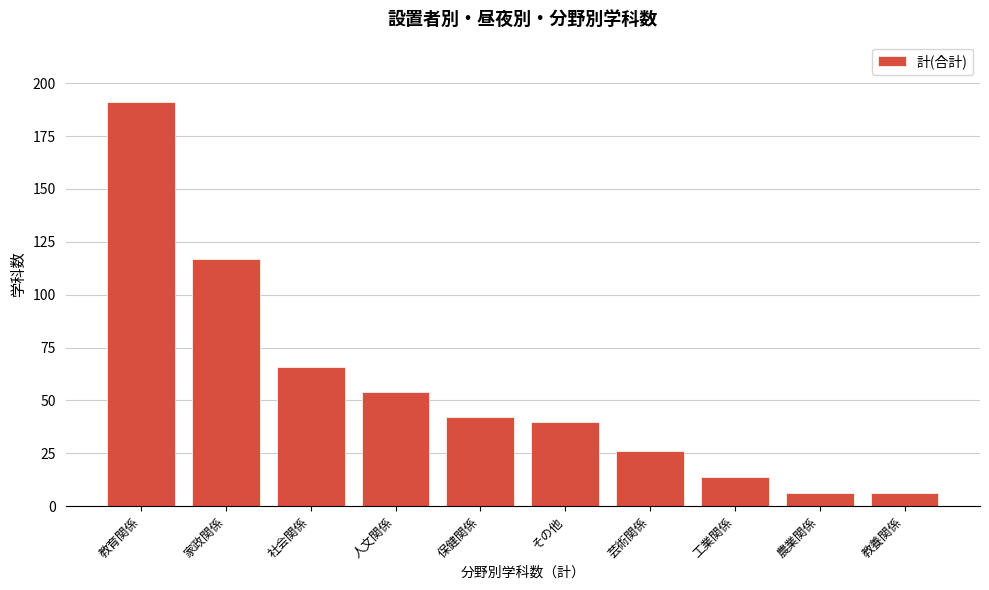

Reading left to right, what are all the values shown in this chart?

191	117	66	54	42	40	26	14	6	6